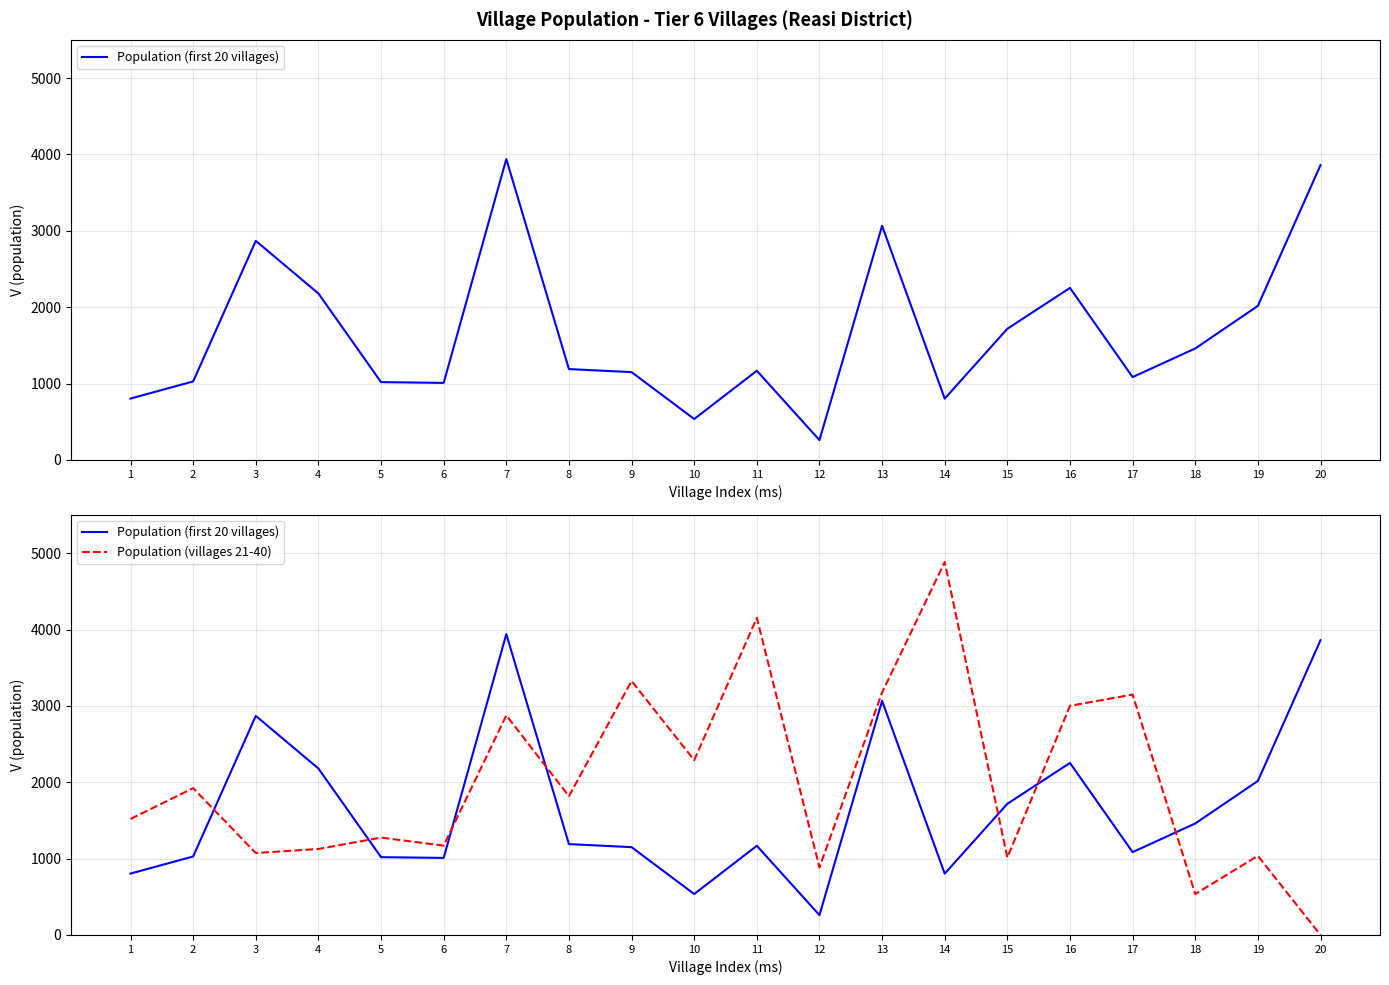

Rank the series by their maximum value, from highest to lowest.

Population (villages 21-40), Population (first 20 villages)